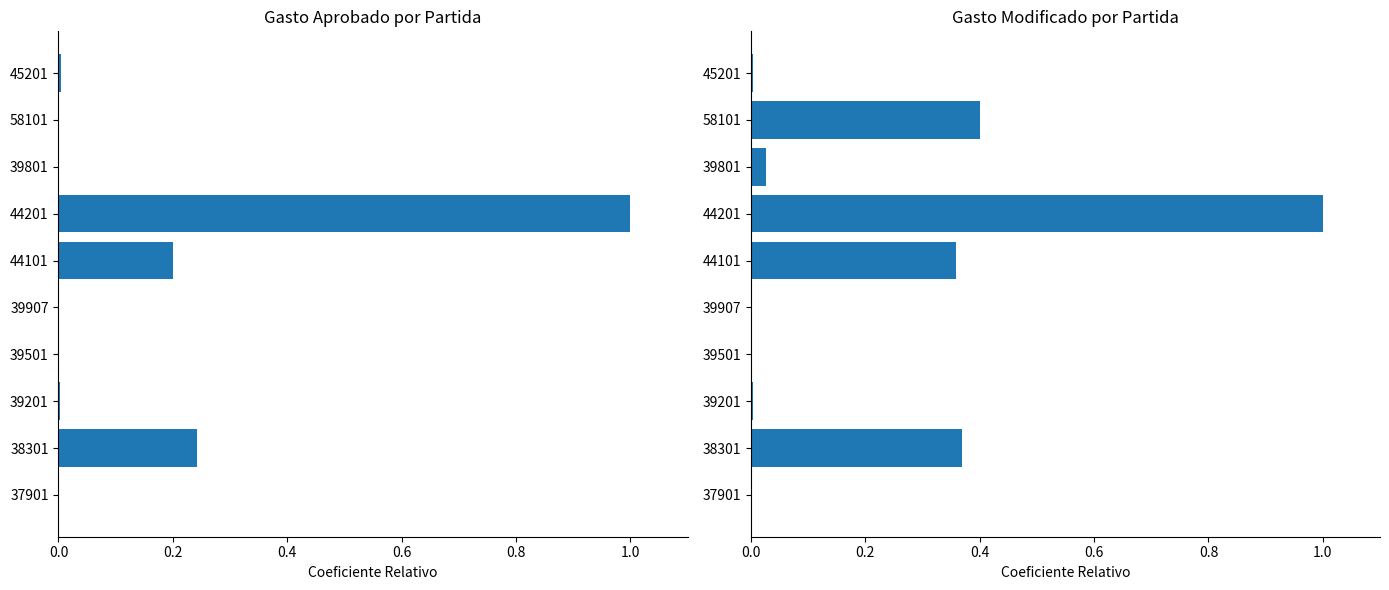

List the series in order of their peak value, lowest first.

Gasto aprobado, Gasto modificado